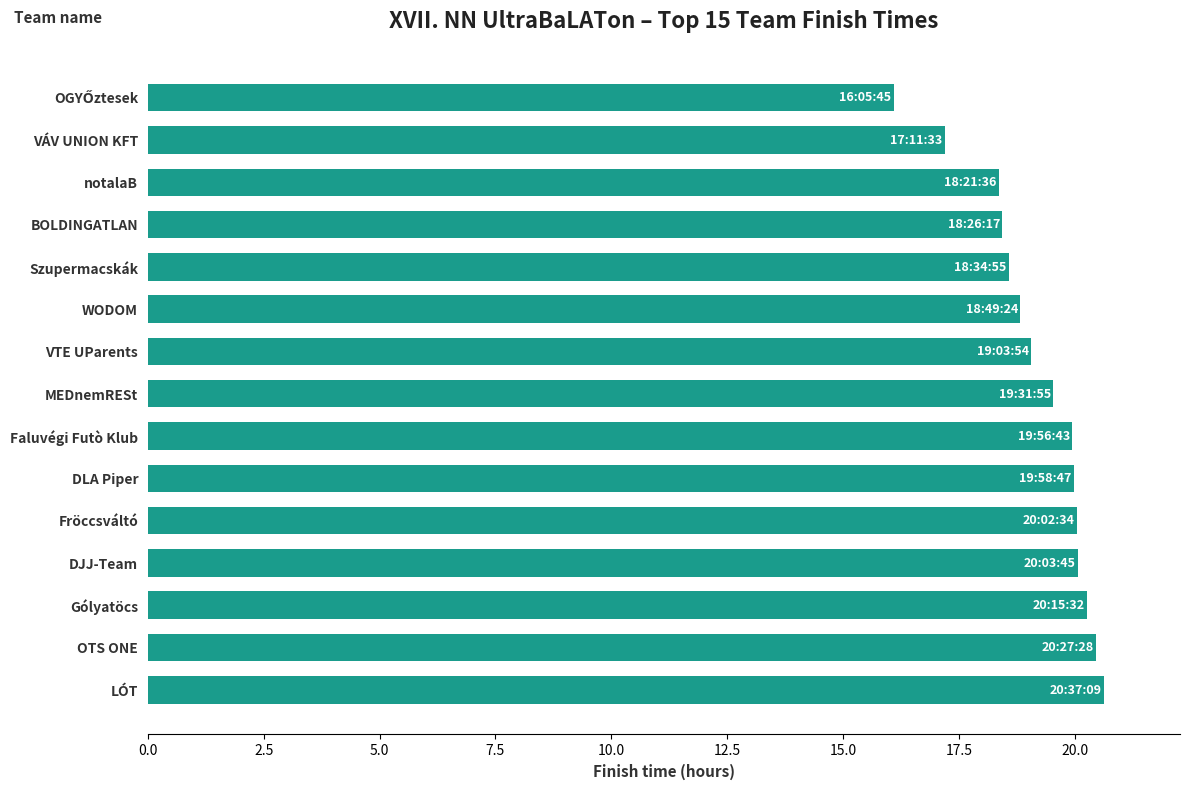

What is the difference between the second highest and minimum values?

4.4